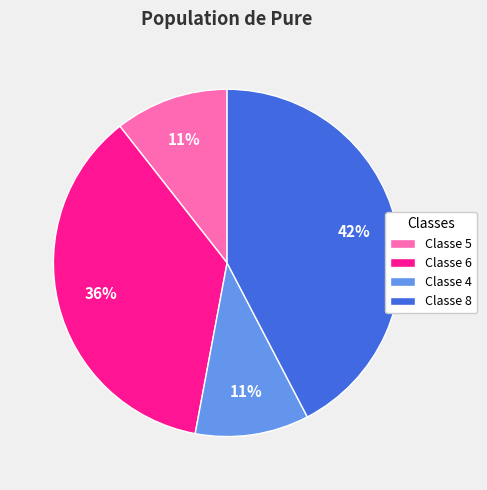

How many slices are in this pie chart?

4